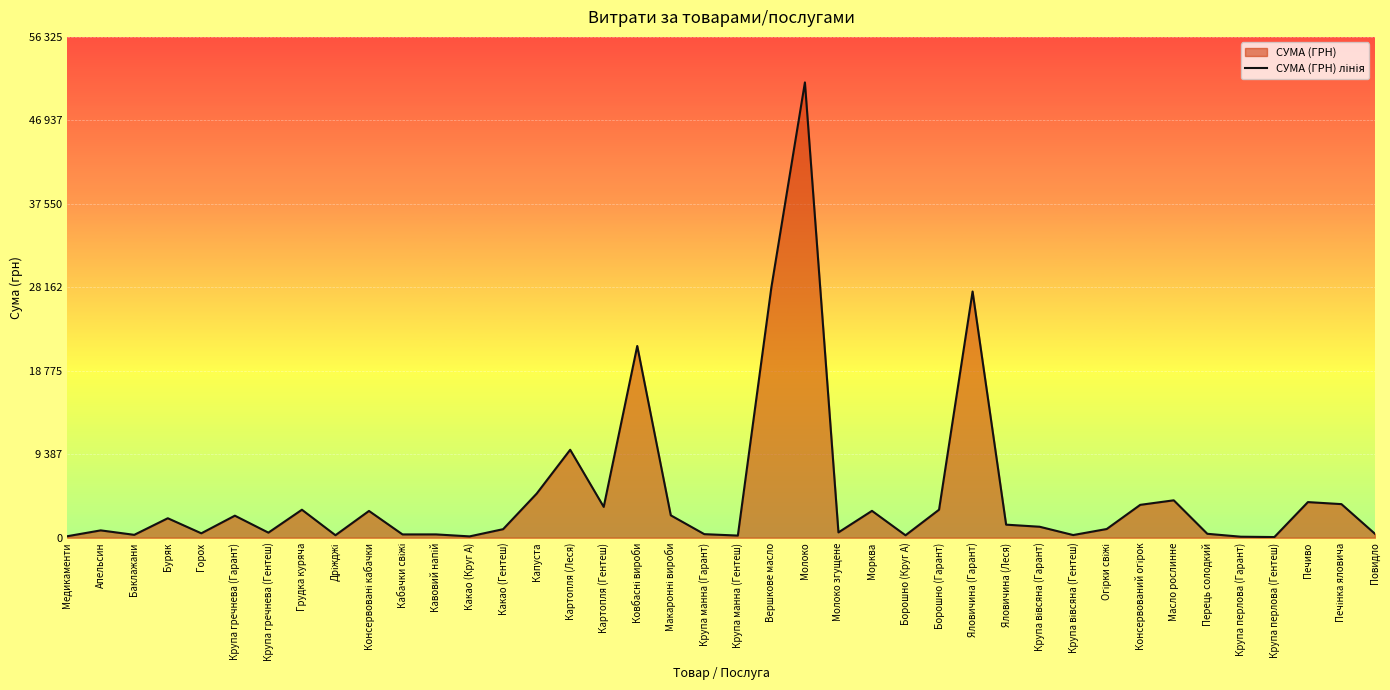

What is the smallest value displayed?

74.0